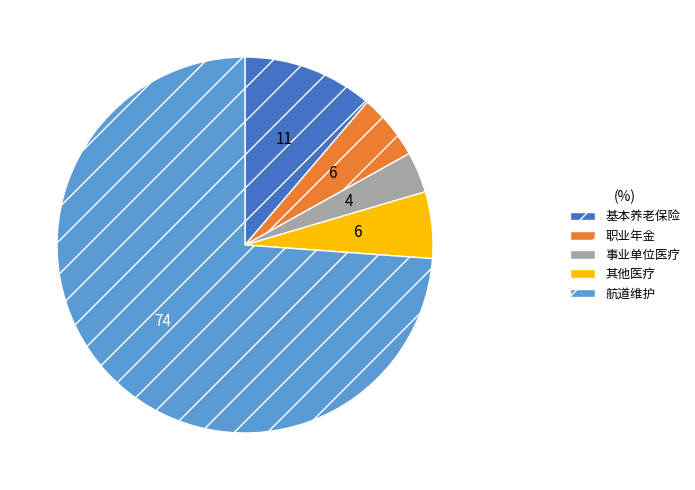

Does 航道维护 represent more than half of the total?

Yes